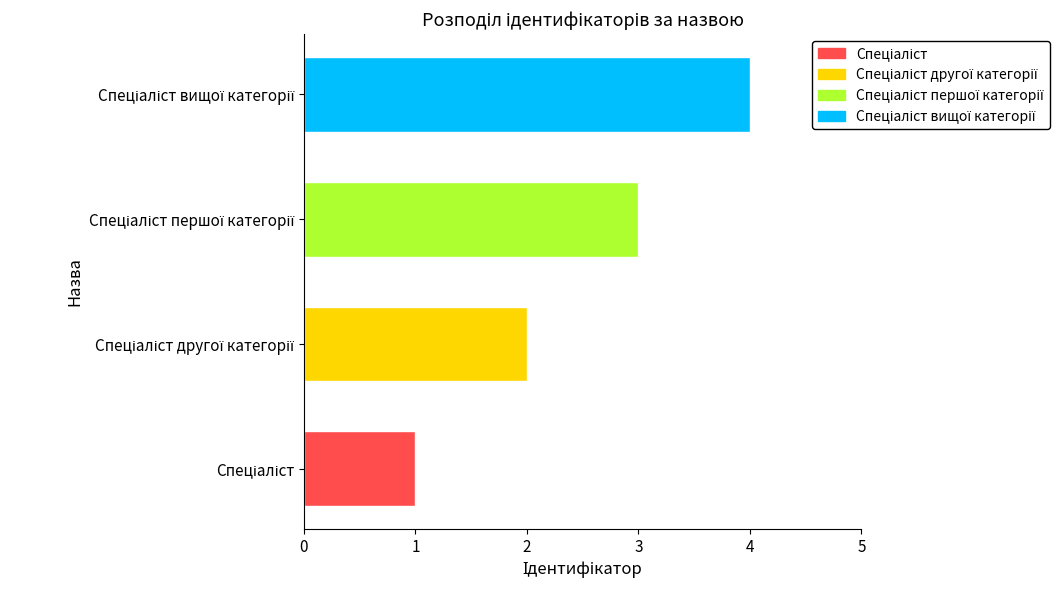

What is the maximum value shown in the chart?

4